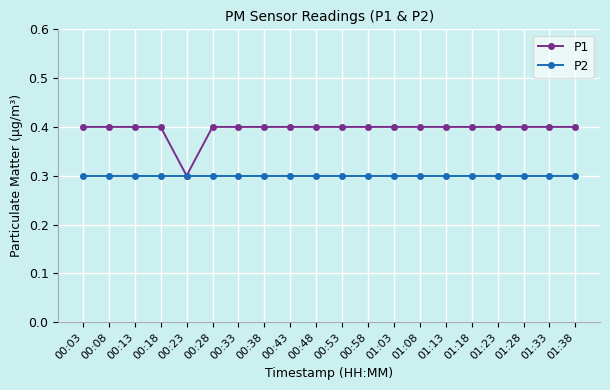

Reading left to right, list all the values displayed in this chart.

P1: 00:03=0.4	00:08=0.4	00:13=0.4	00:18=0.4	00:23=0.3	00:28=0.4	00:33=0.4	00:38=0.4	00:43=0.4	00:48=0.4	00:53=0.4	00:58=0.4	01:03=0.4	01:08=0.4	01:13=0.4	01:18=0.4	01:23=0.4	01:28=0.4	01:33=0.4	01:38=0.4
P2: 00:03=0.3	00:08=0.3	00:13=0.3	00:18=0.3	00:23=0.3	00:28=0.3	00:33=0.3	00:38=0.3	00:43=0.3	00:48=0.3	00:53=0.3	00:58=0.3	01:03=0.3	01:08=0.3	01:13=0.3	01:18=0.3	01:23=0.3	01:28=0.3	01:33=0.3	01:38=0.3